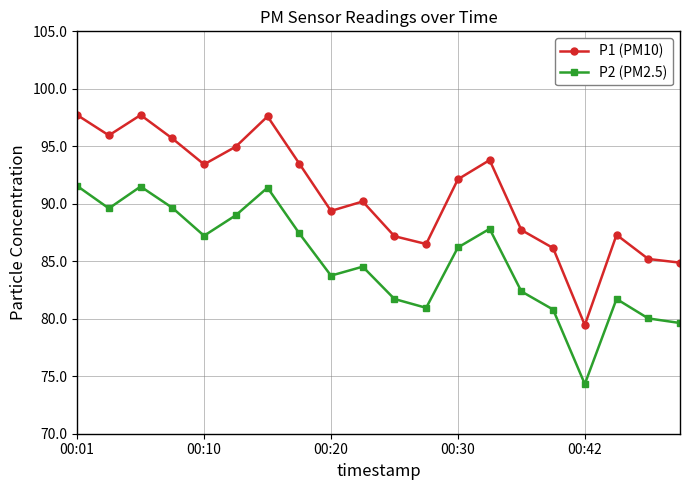

What is the value of the P1 (PM10) point at the 14th from the left?

93.8